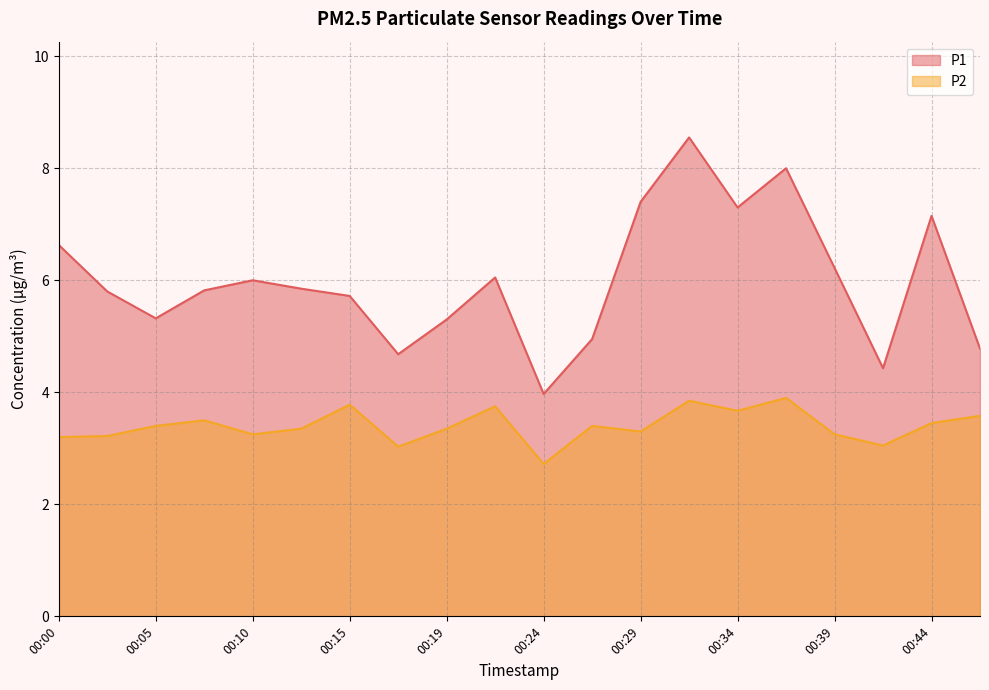

How many data points does each series have?

20